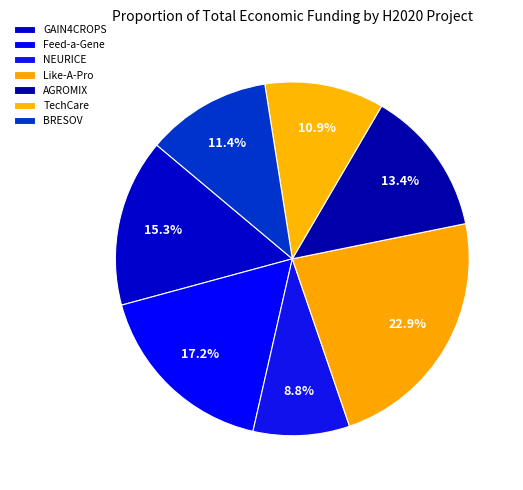

To the nearest percent, what is the difference between the NEURICE and AGROMIX slice percentages?

5%